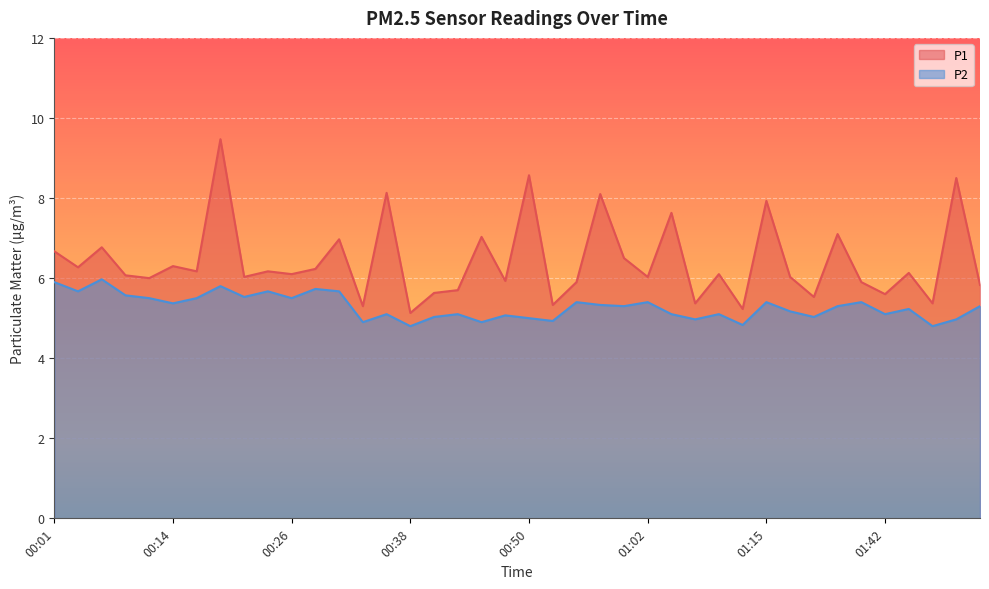

At which category is the sum across all series the highest?

00:18